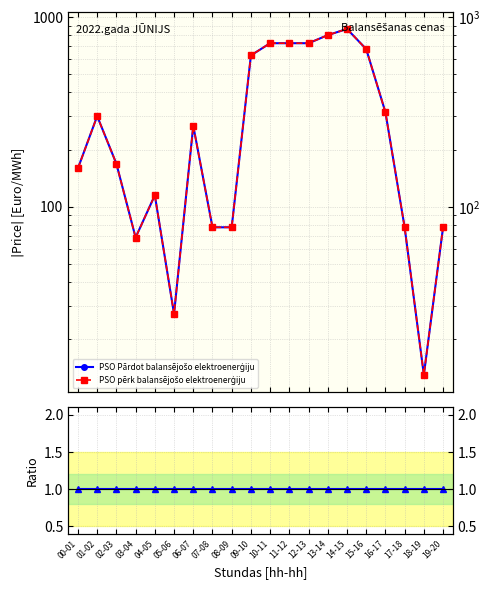

At which category does the chart reach its peak across all series?

14-15